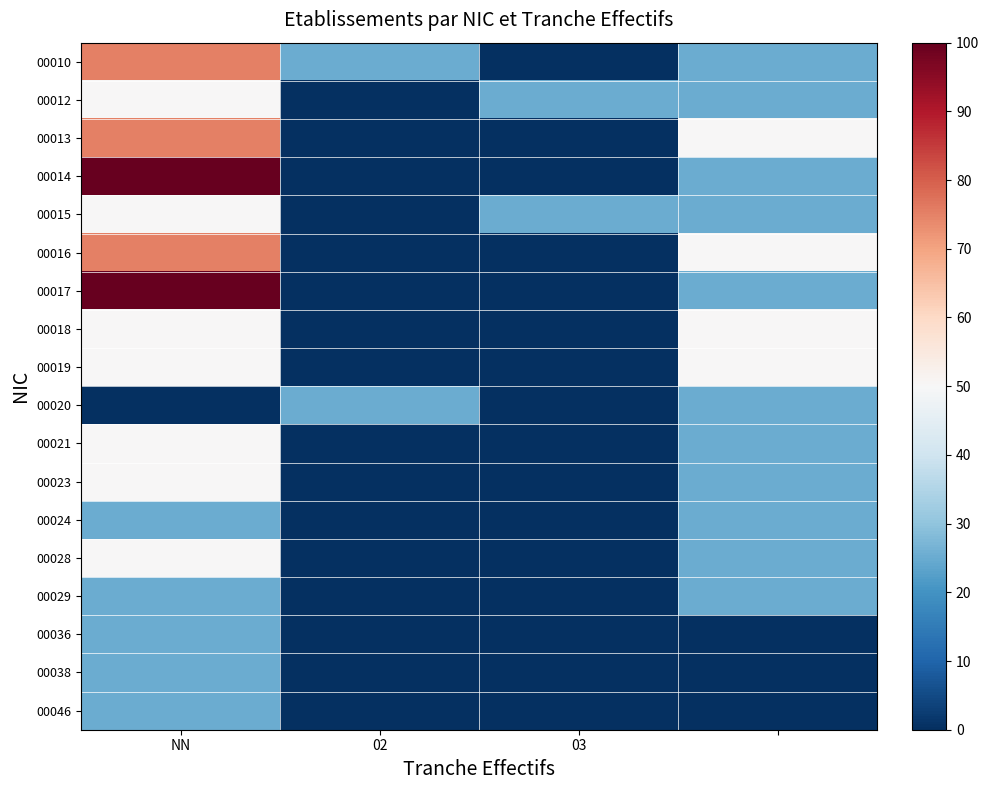

How many data points does each series have?

4